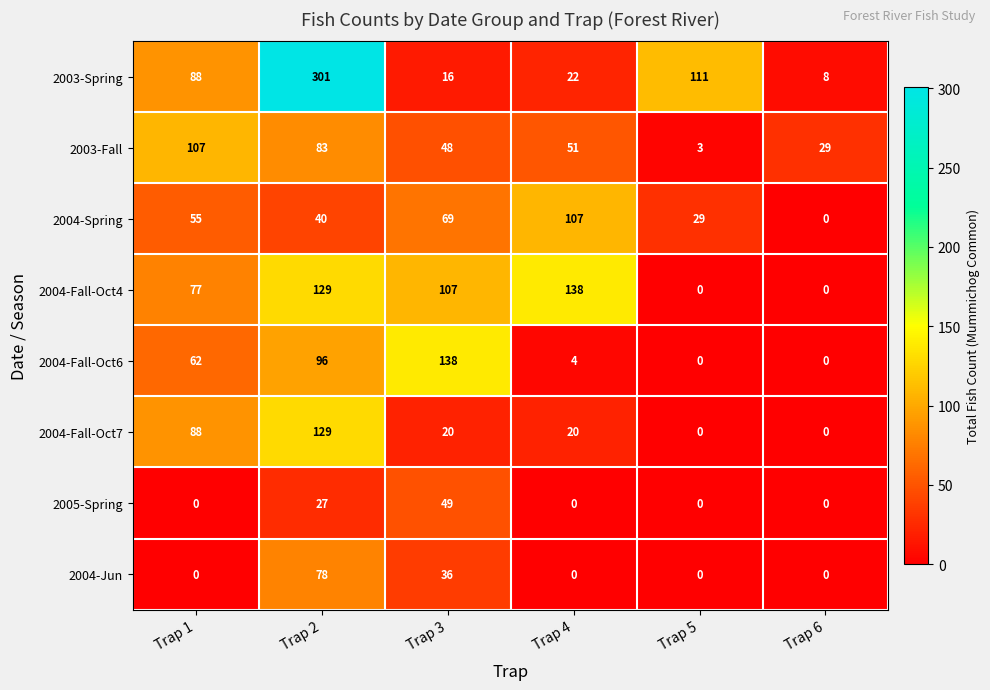

Where is 2004-Jun nearest to the value 39?

Trap 3